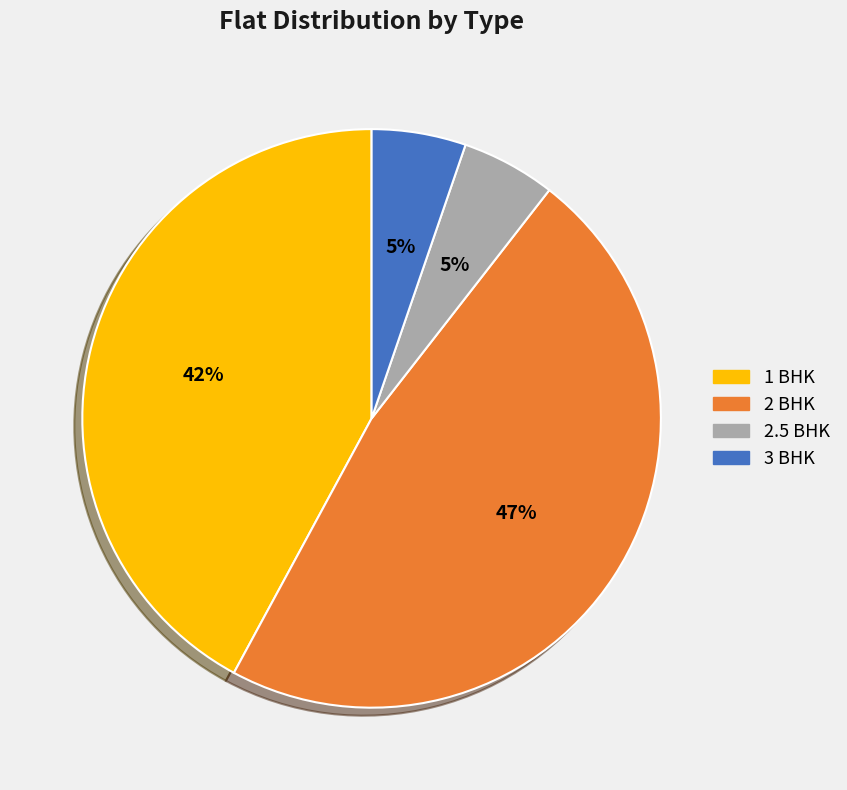

Is there any slice that represents more than half of the pie?

No